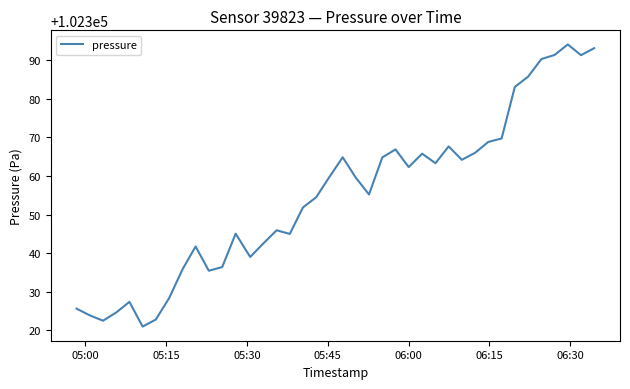

What is the maximum value shown in the chart?

102394.1